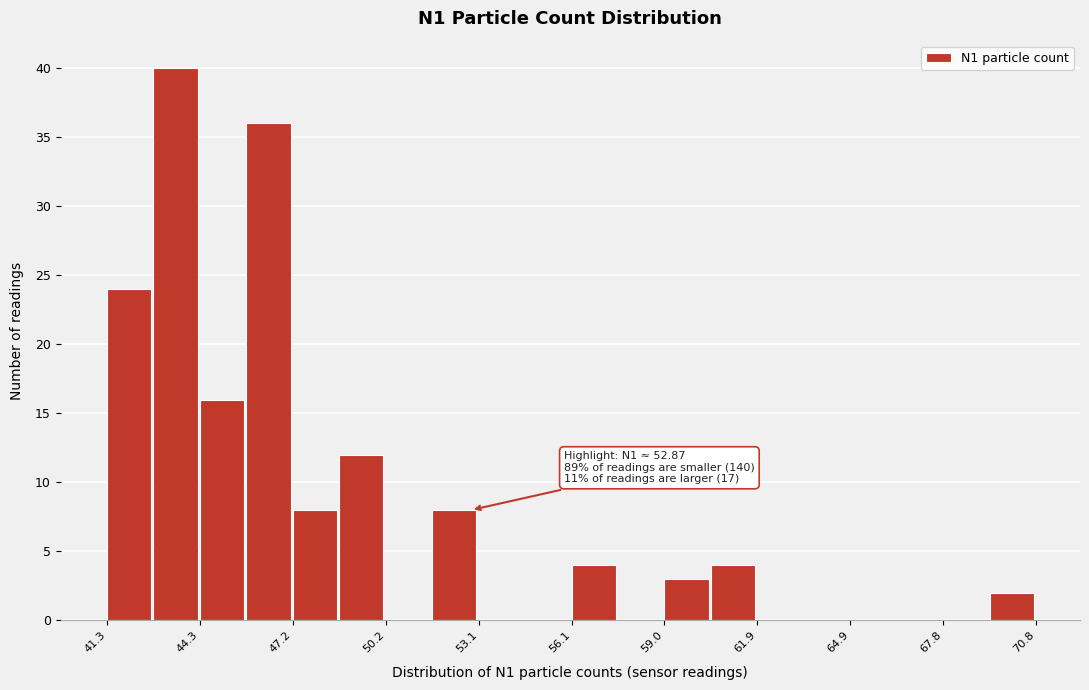

Read against the x-axis, roughly where is the centre of the tallest bar?

43.5